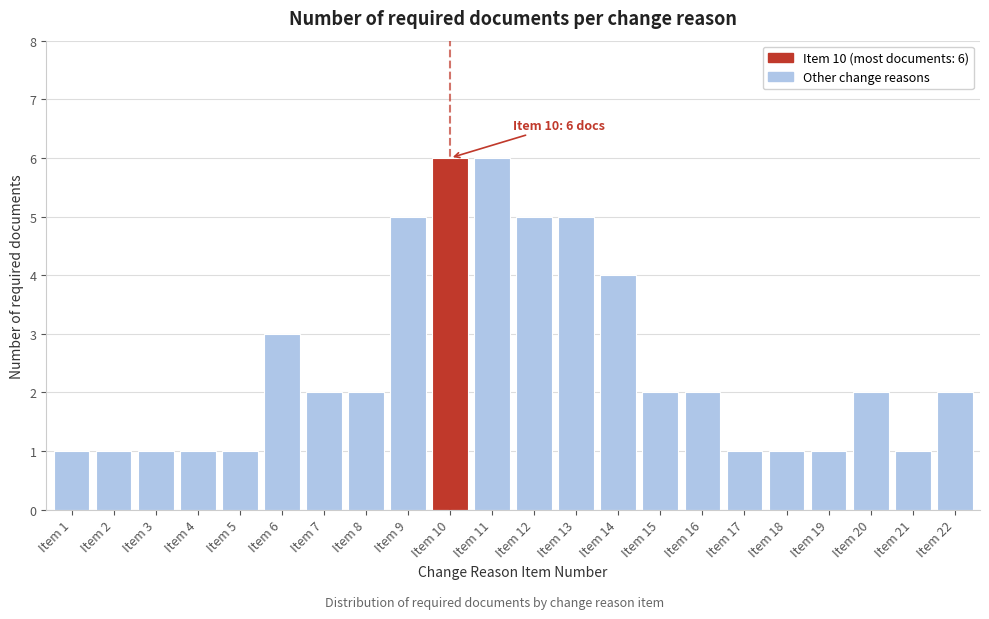

Reading left to right, extract all data points from this chart.

1	1	1	1	1	3	2	2	5	6	6	5	5	4	2	2	1	1	1	2	1	2